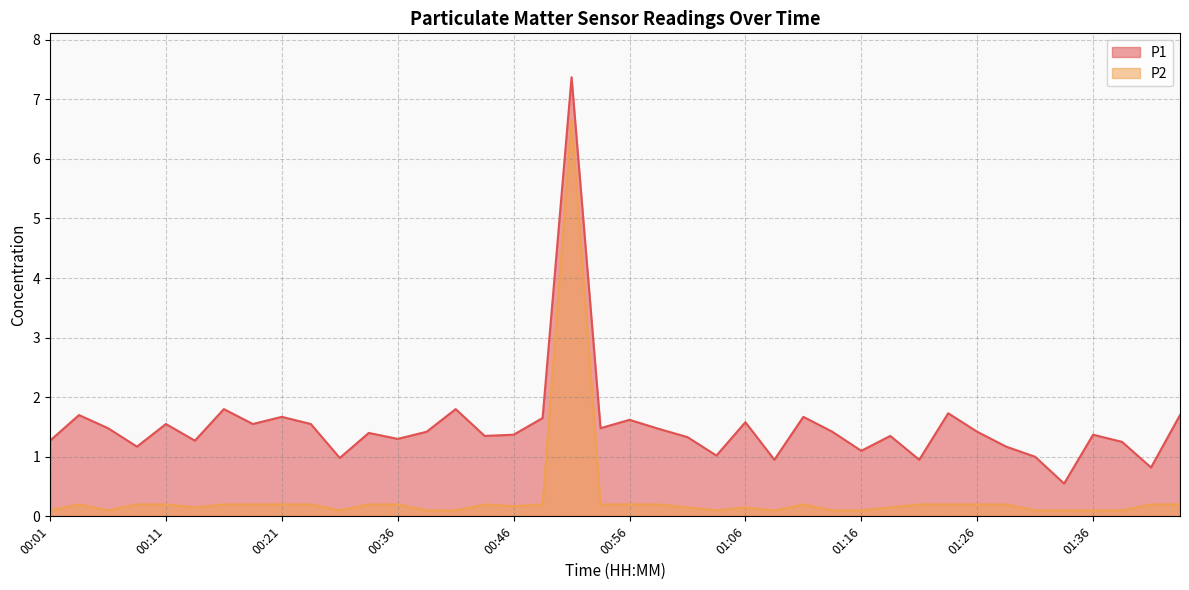

The value of P2 at 01:24 is 0.2. True or false?

True